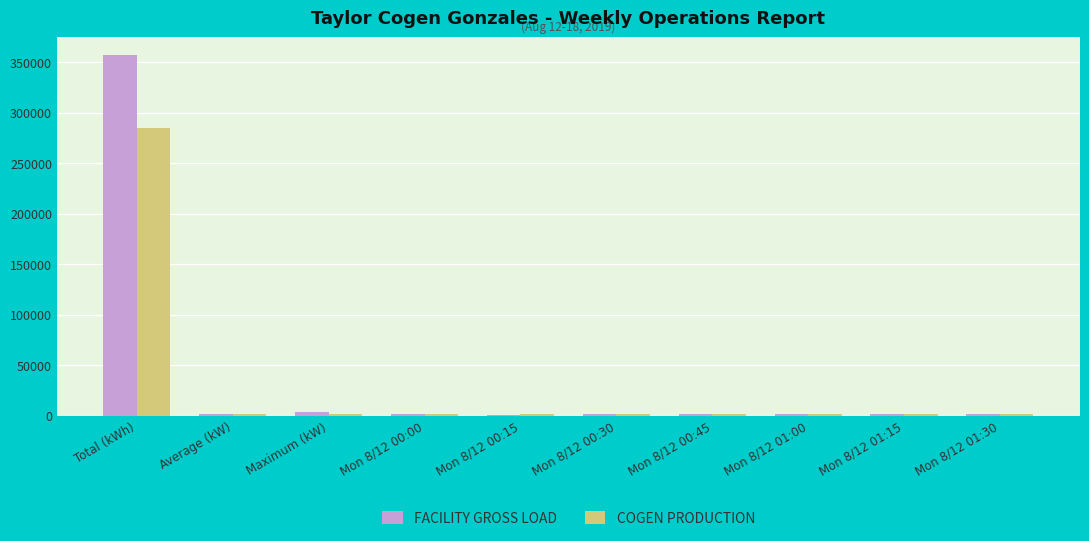

Which category has the highest value across all series?

Total (kWh)